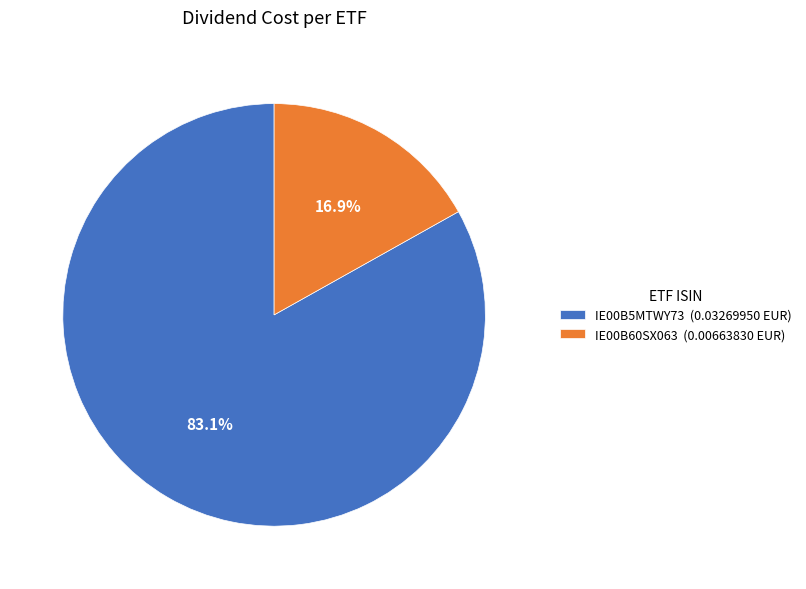

True or false: IE00B5MTWY73 accounts for 83% of the total.

True